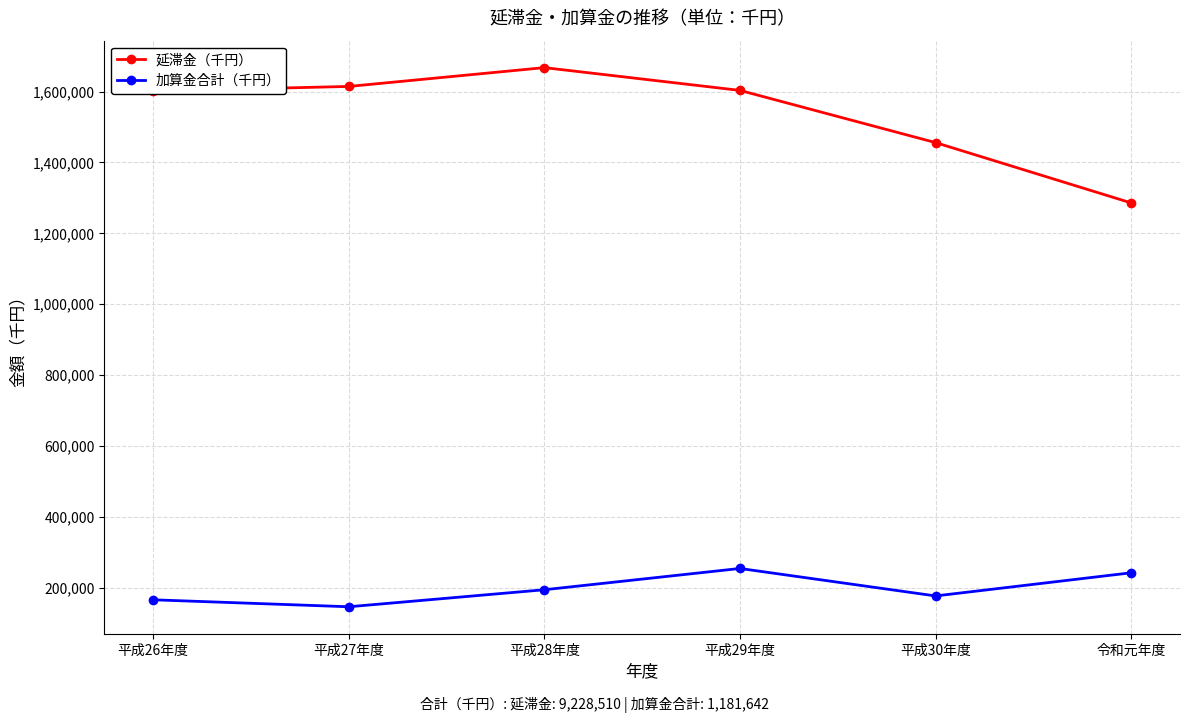

What are all the series names shown in the legend?

延滞金（千円）, 加算金合計（千円）